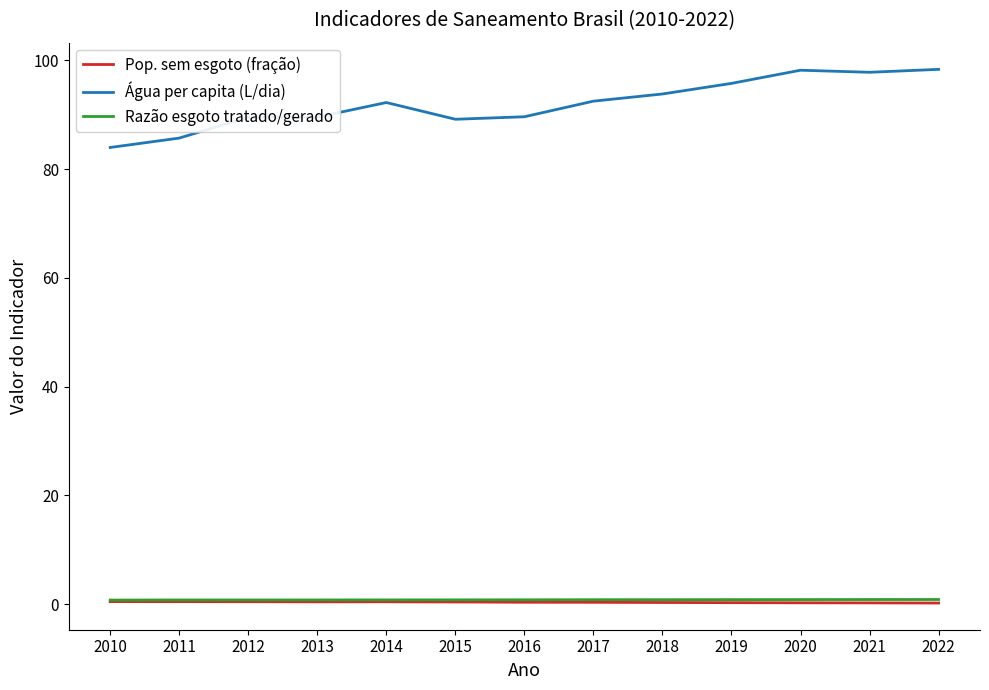

What are all the series names shown in the legend?

Pop. sem esgoto (fração), Água per capita (L/dia), Razão esgoto tratado/gerado